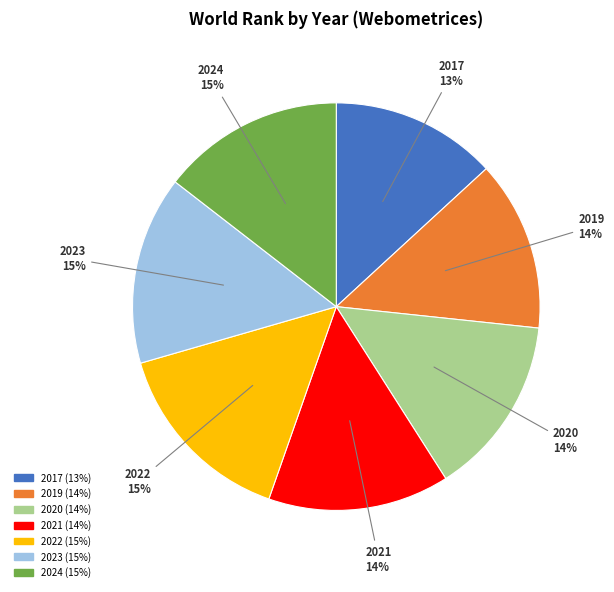

What percentage is the 2023 slice, to the nearest percent?

15%